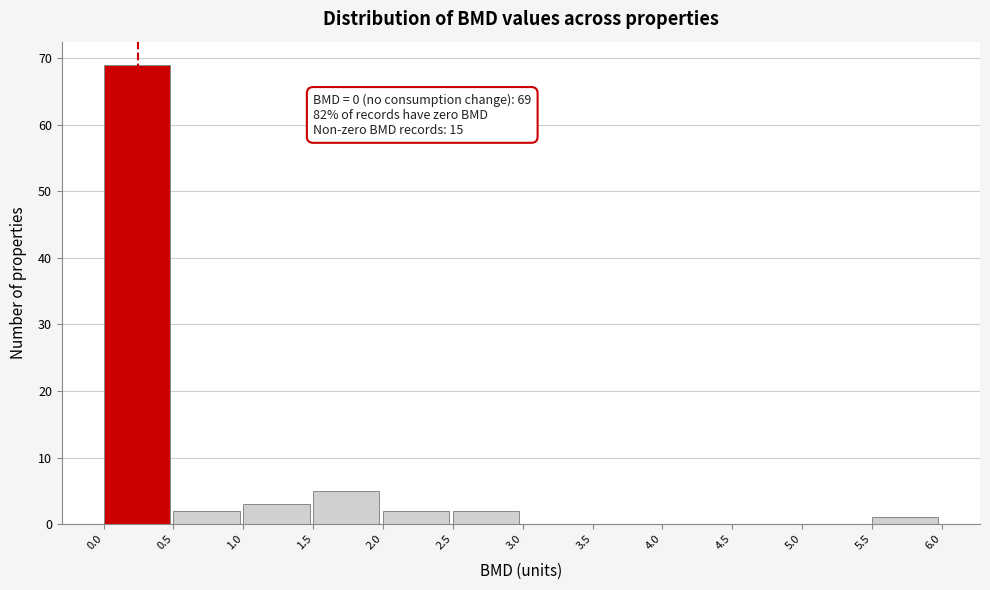

Over which range of the x-axis is the bar tallest?

0.0 to 0.5